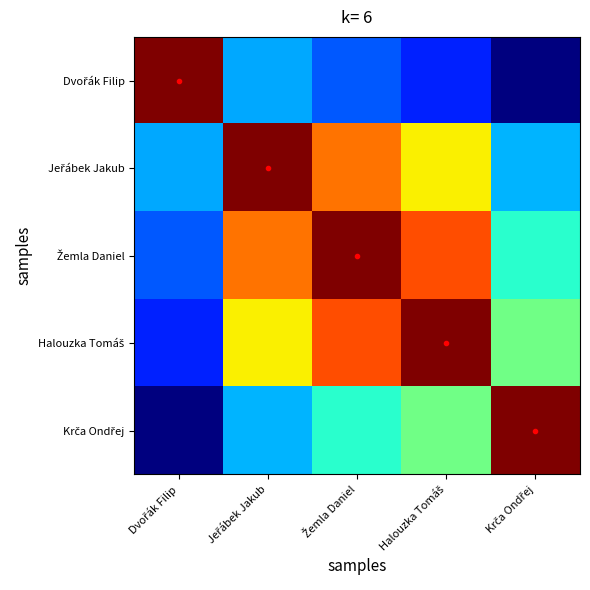

List the series in order of their peak value, highest first.

Dvořák Filip, Jeřábek Jakub, Žemla Daniel, Halouzka Tomáš, Krča Ondřej